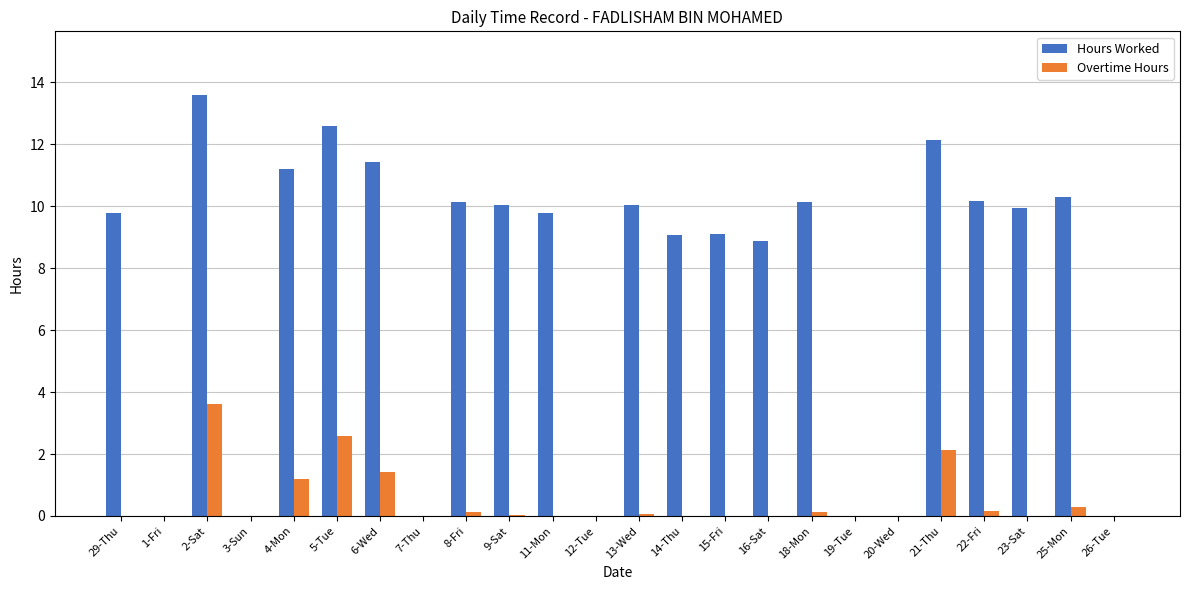

Does the chart contain stacked bars?

No